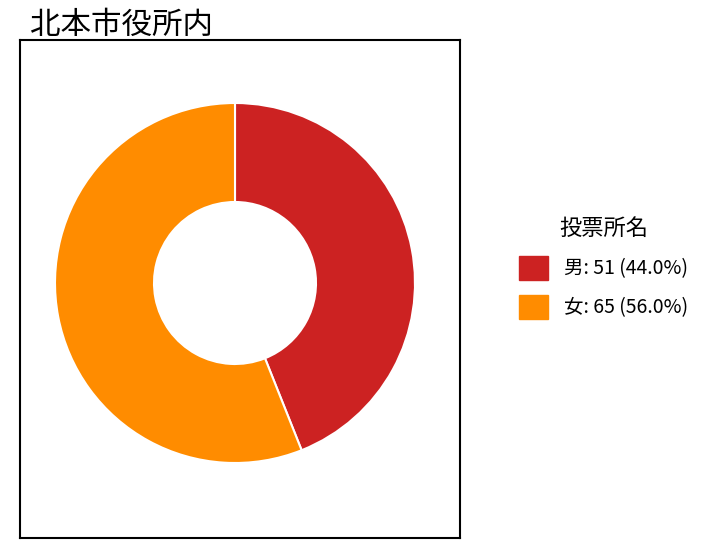

True or false: 女 accounts for 56% of the total.

True